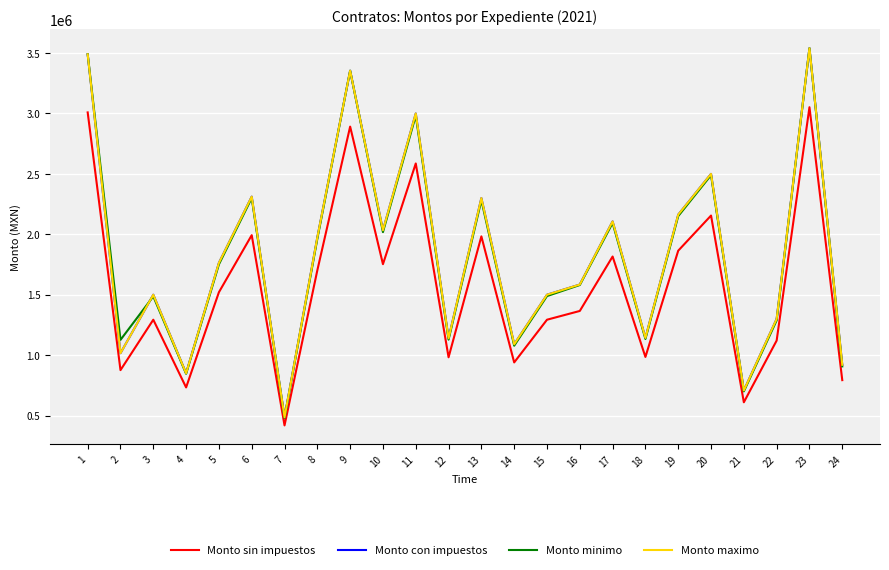

What is the difference between the Monto maximo values at 14 and 5?

673708.0